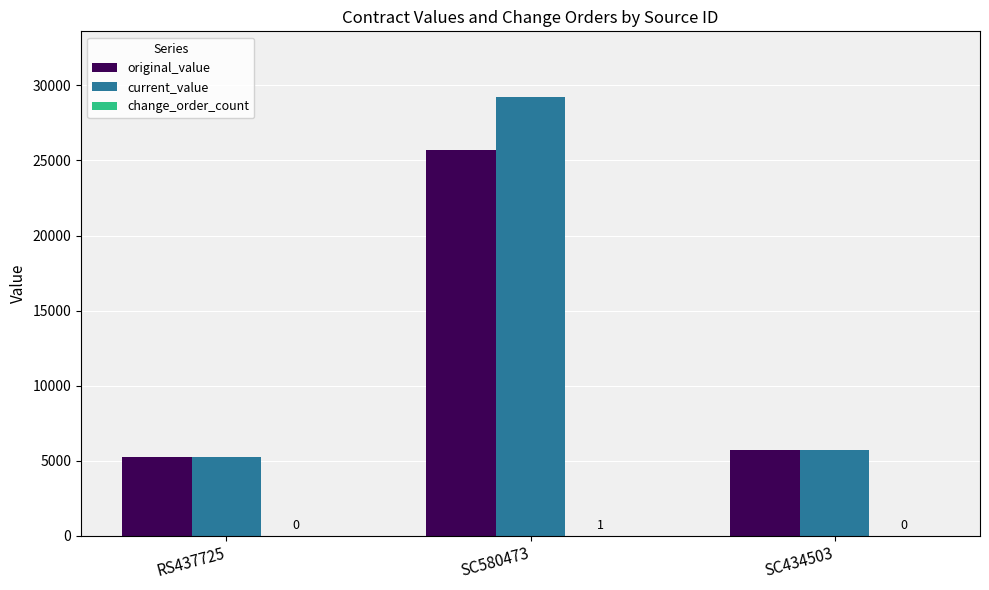

Where is current_value nearest to the value 17231?

SC434503